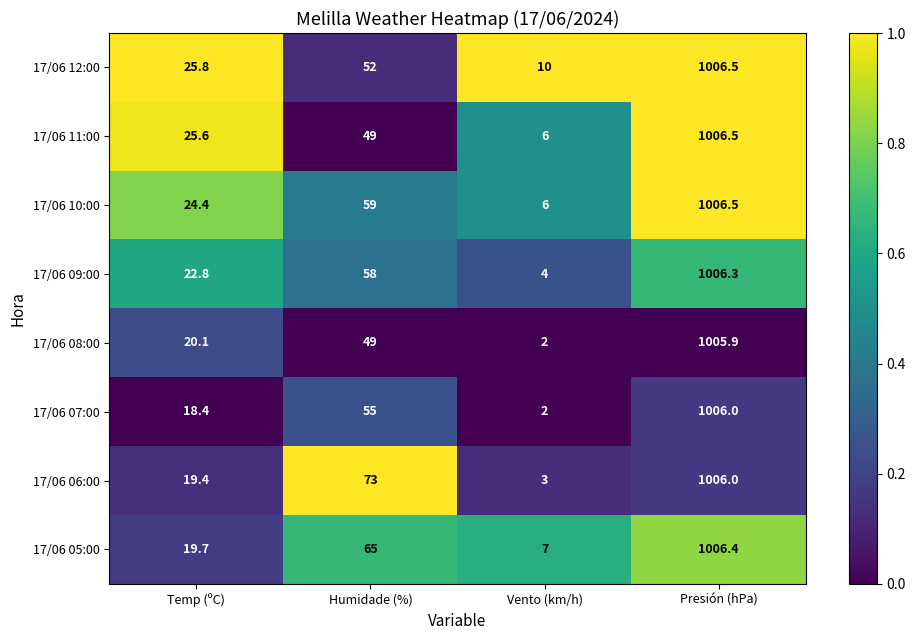

At which category is the sum across all series the highest?

Presión (hPa)